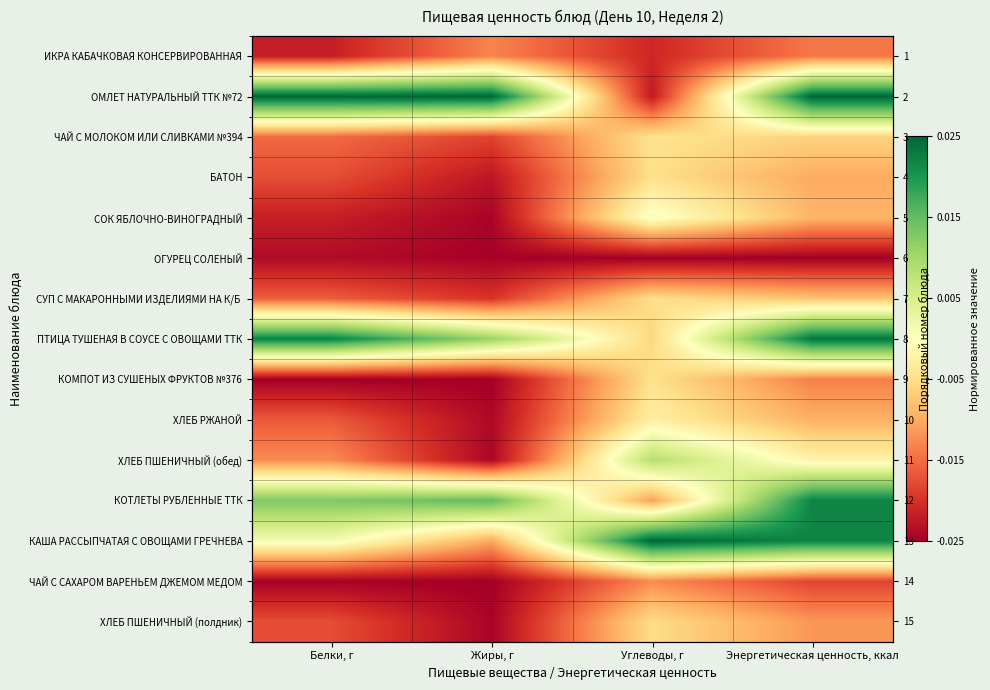

Is the value of КАША РАССЫПЧАТАЯ С ОВОЩАМИ ГРЕЧНЕВА at Углеводы, г greater than the value of ХЛЕБ ПШЕНИЧНЫЙ (полдник) at Белки, г?

Yes